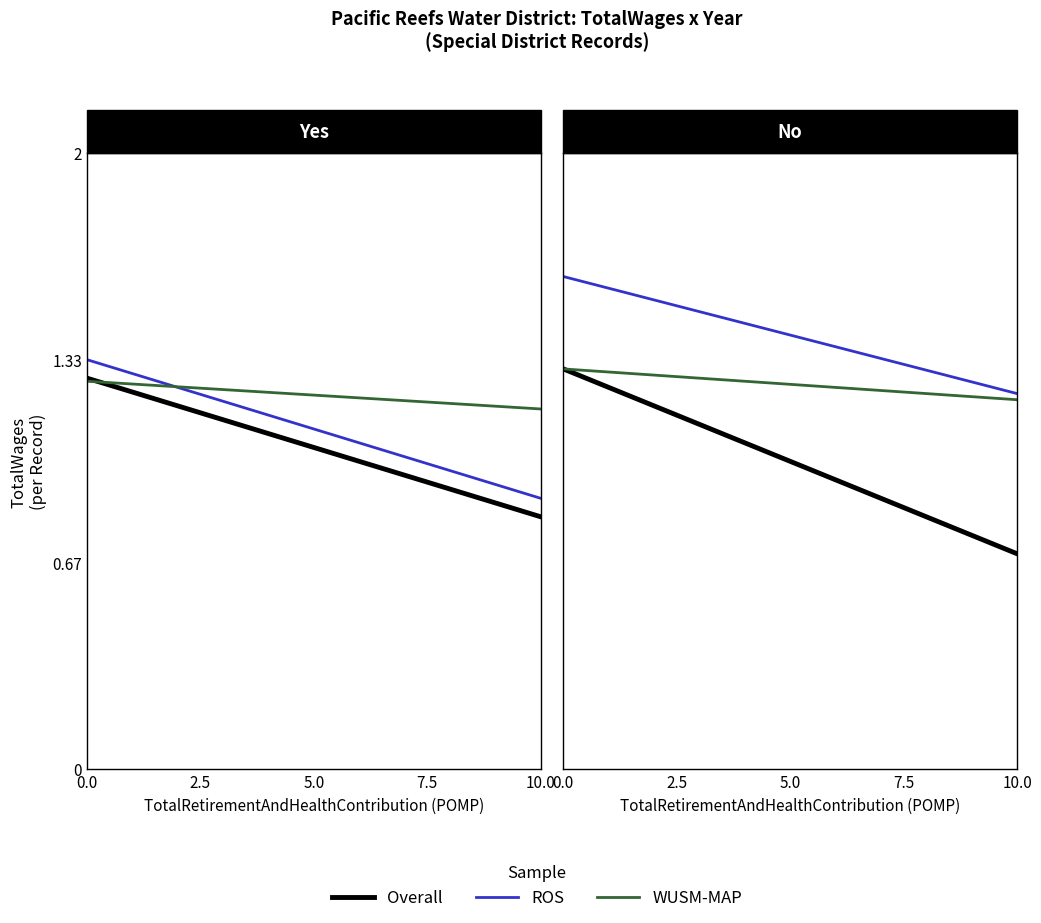

The Overall series shows 1.2 at 10.0. True or false?

False